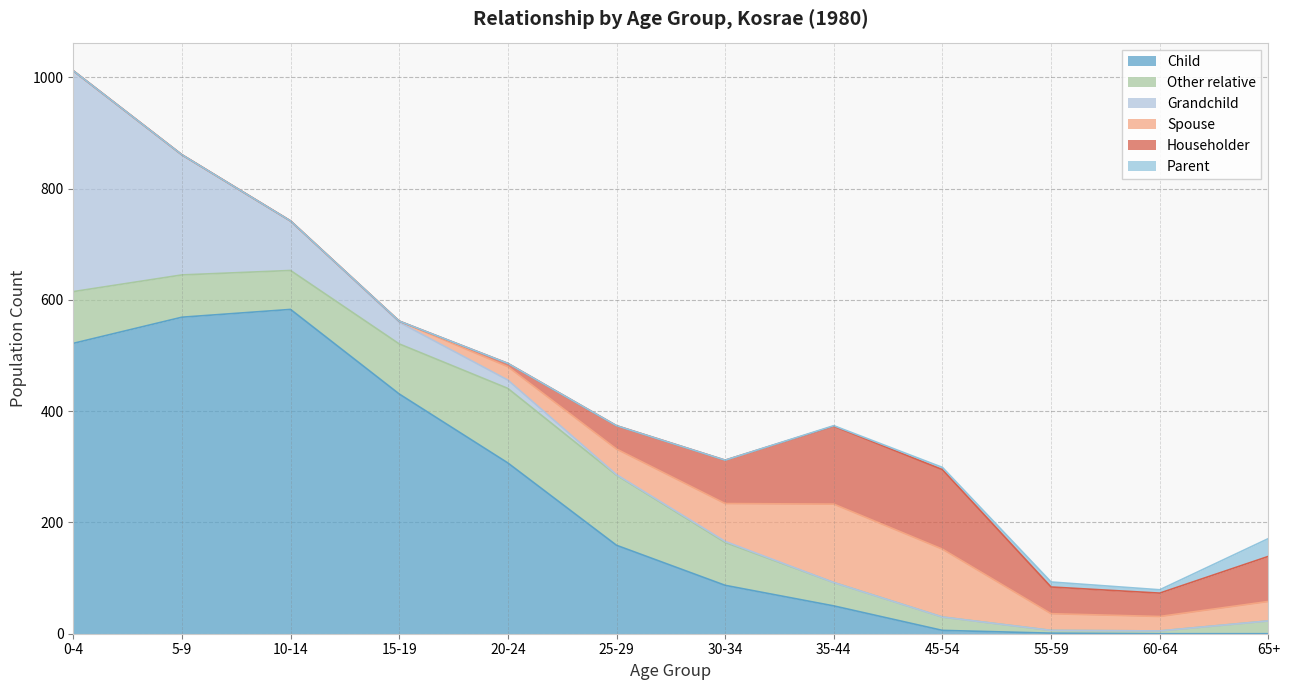

What is the difference between the highest and lowest values at 5-9?

569